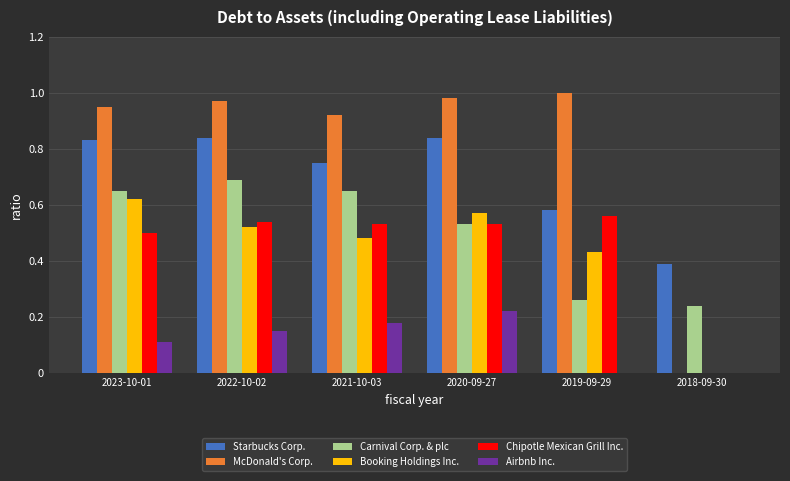

Does the chart contain stacked bars?

No